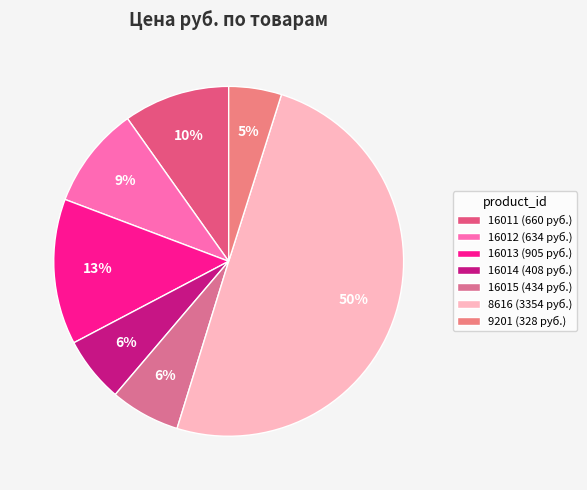

Does 16014 represent more than half of the total?

No